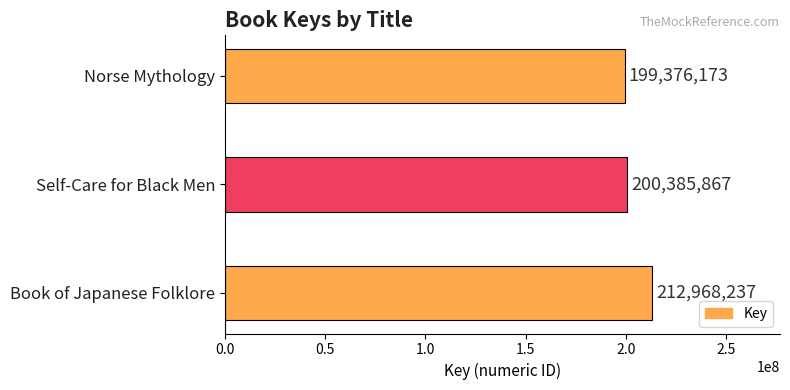

What is the sum of all values?

612730277